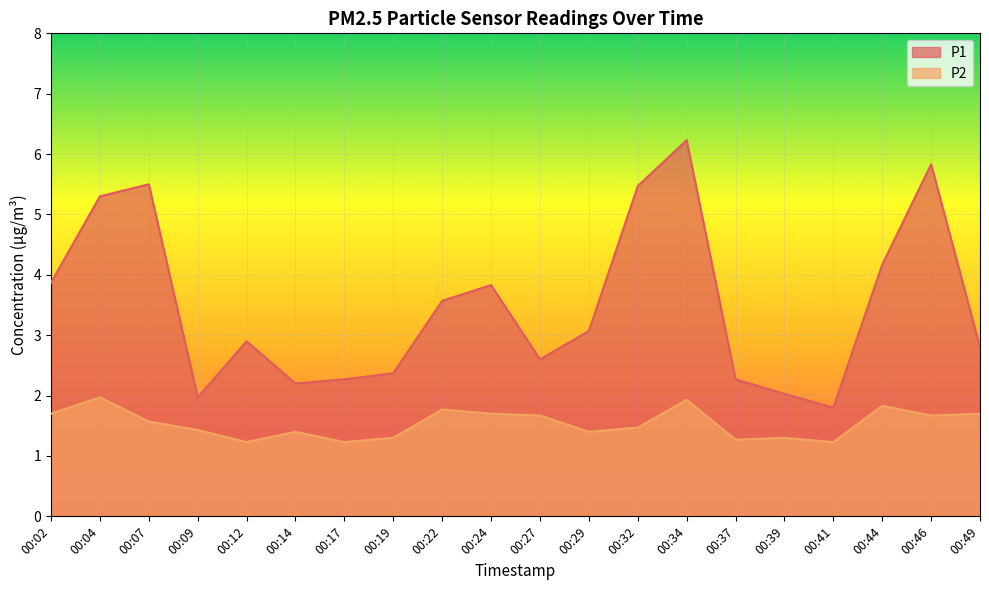

How many data points does each series have?

20